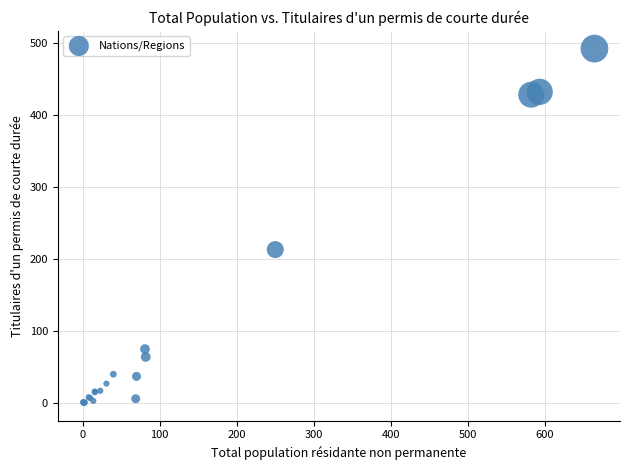

What Y value in the scatter plot is closest to 246?

213